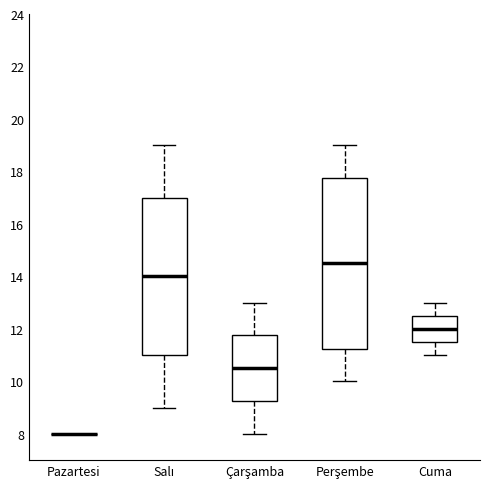

Where does the upper whisker of the box for Salı end on the y-axis? The values are not printed on the chart, so give them approximately, as read against the axis.

19.0